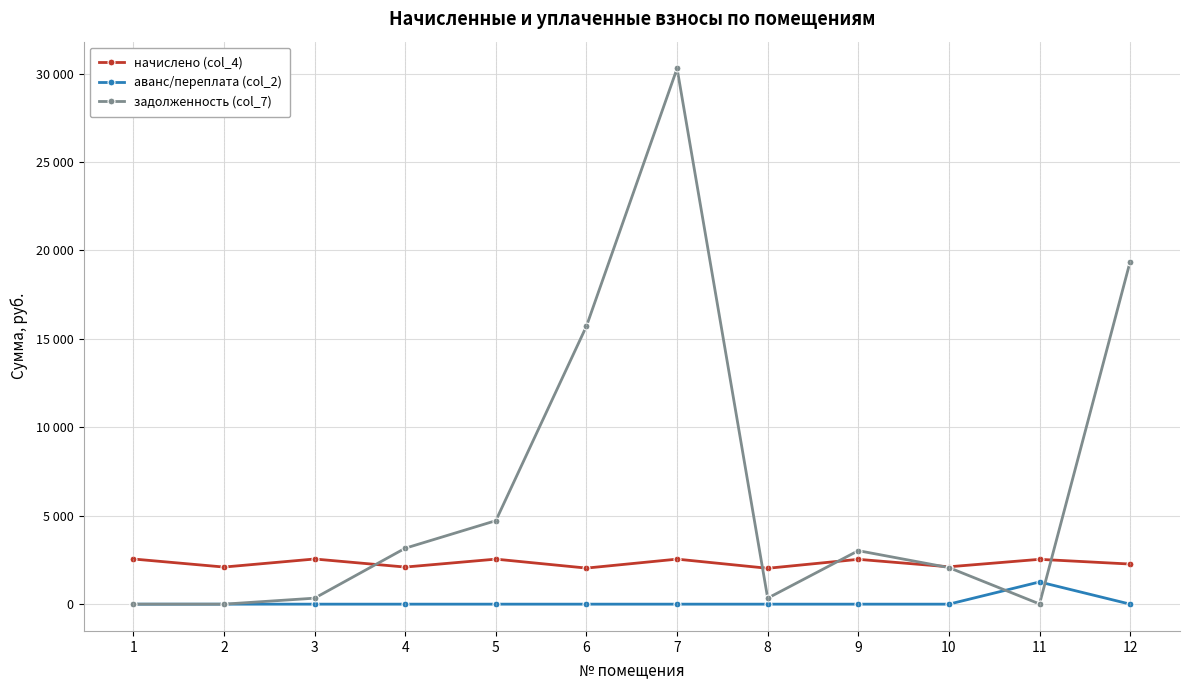

Does the chart have visible grid lines?

Yes